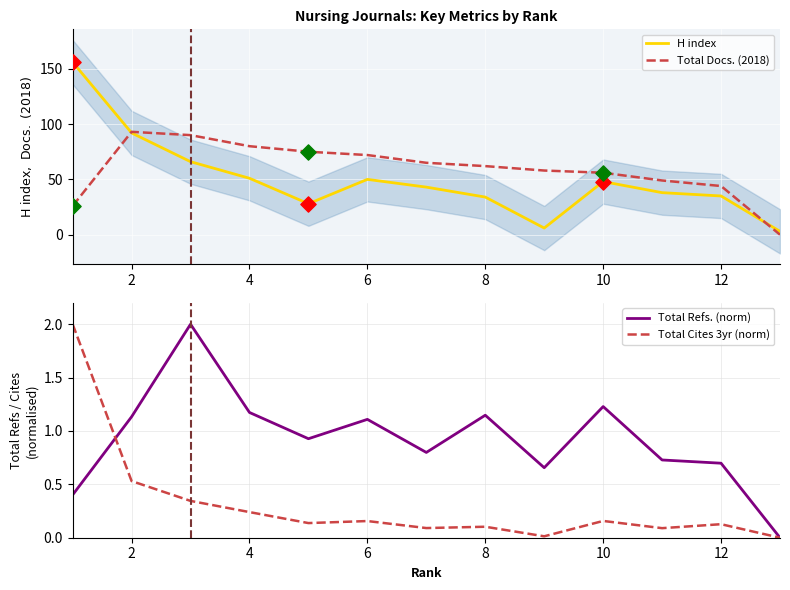

Which series reaches the maximum Y coordinate?

H index